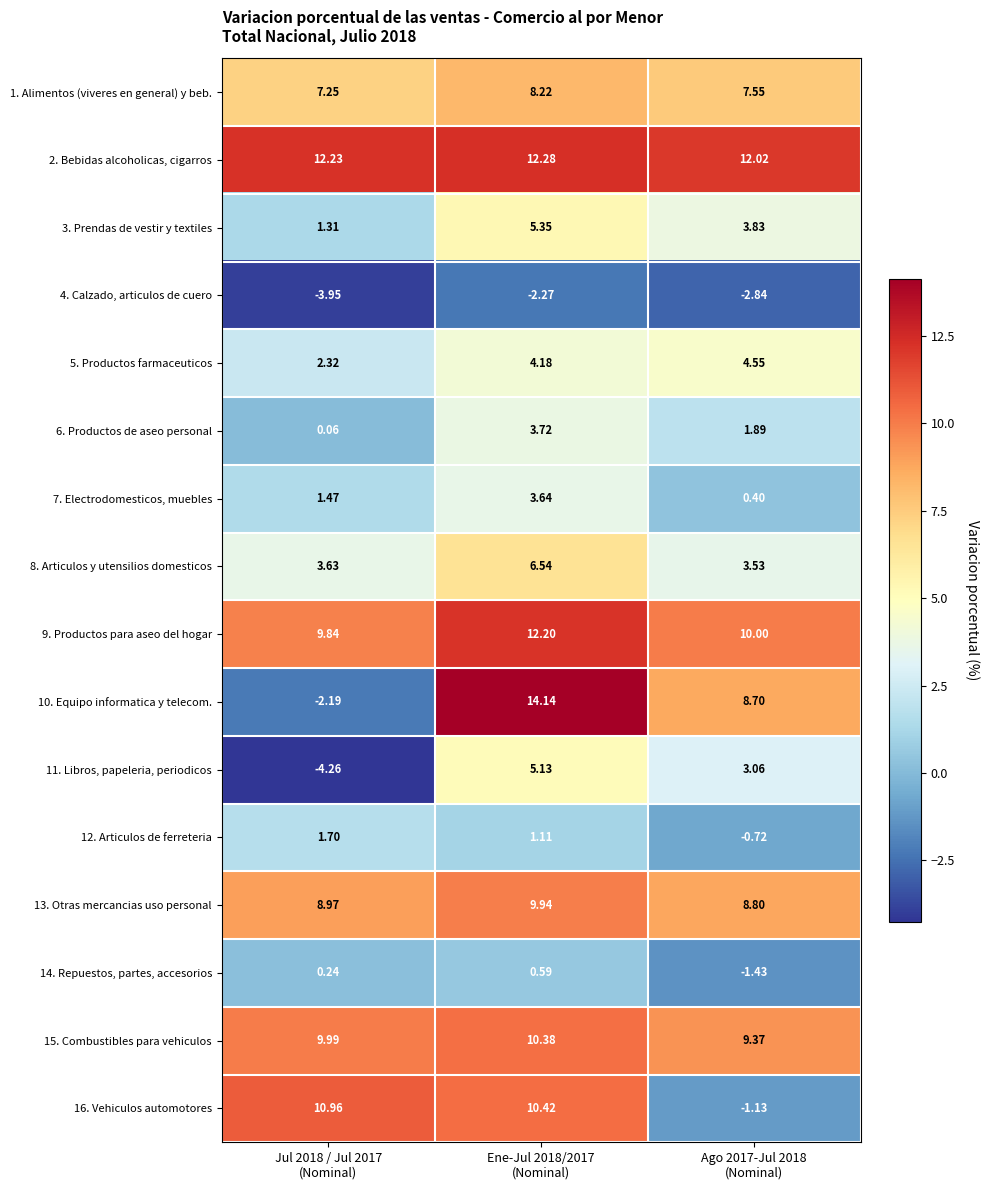

Rank the series by their maximum value, from lowest to highest.

4. Calzado, articulos de cuero, 14. Repuestos, partes, accesorios, 12. Articulos de ferreteria, 7. Electrodomesticos, muebles, 6. Productos de aseo personal, 5. Productos farmaceuticos, 11. Libros, papeleria, periodicos, 3. Prendas de vestir y textiles, 8. Articulos y utensilios domesticos, 1. Alimentos (viveres en general) y beb., 13. Otras mercancias uso personal, 15. Combustibles para vehiculos, 16. Vehiculos automotores, 9. Productos para aseo del hogar, 2. Bebidas alcoholicas, cigarros, 10. Equipo informatica y telecom.